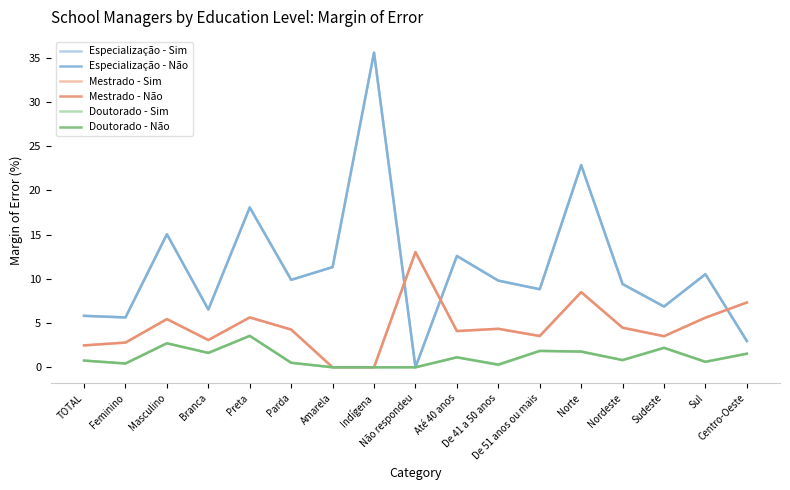

Which series has the largest total across all categories?

Especialização - Sim